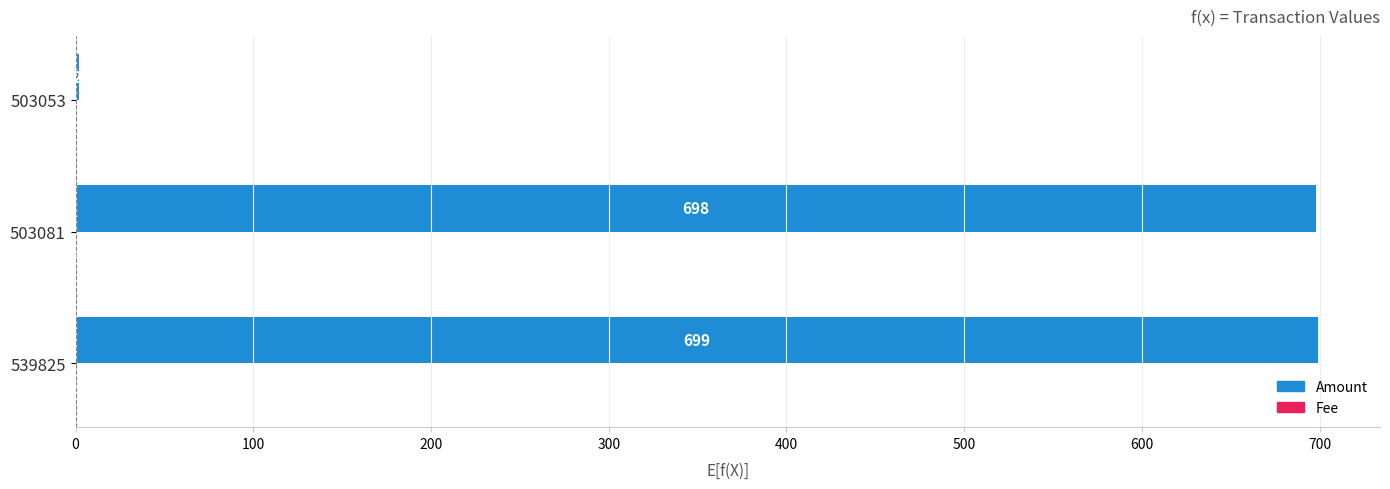

What is the maximum value shown in the chart?

699